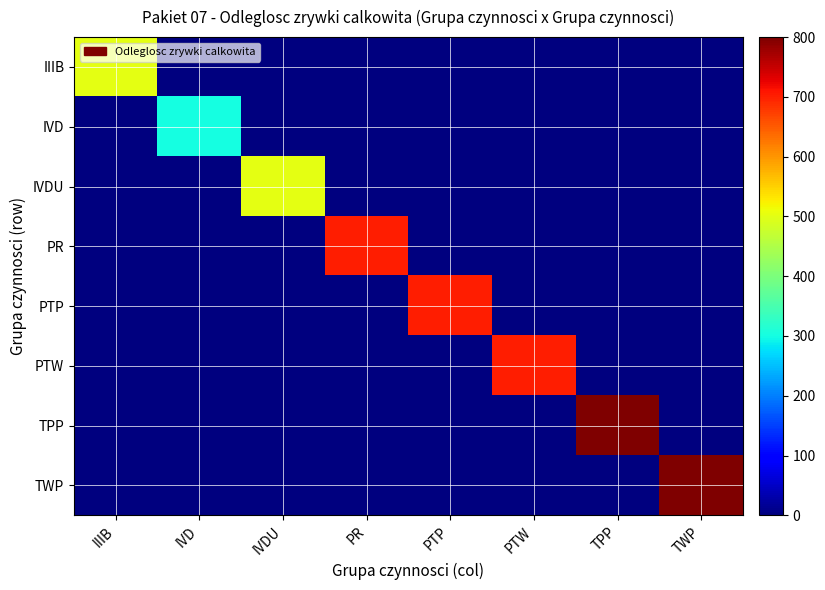

Rank the series at IIIB from lowest to highest value.

IVD, IVDU, PR, PTP, PTW, TPP, TWP, IIIB